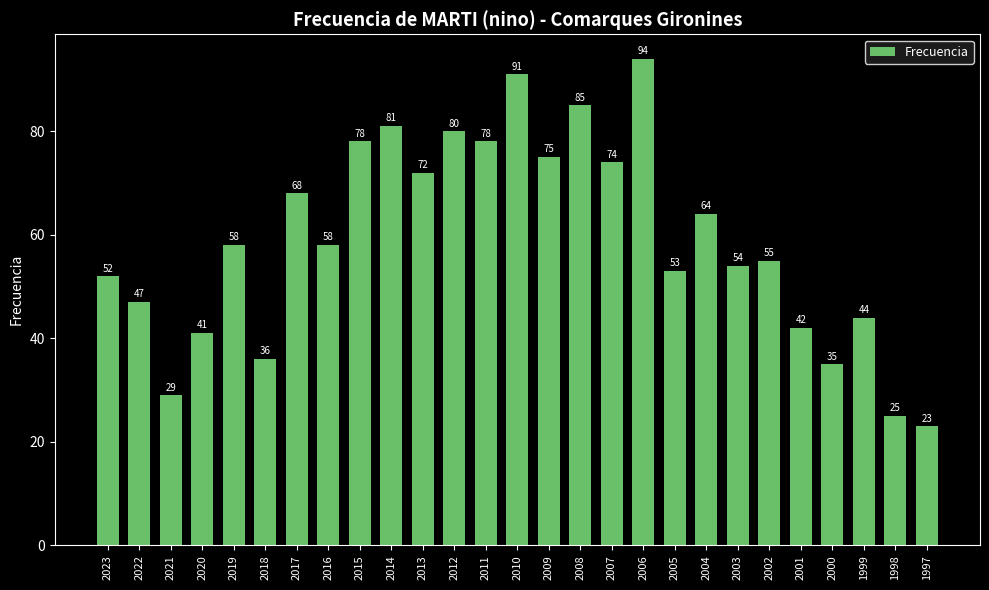

The value at 1998 is 25. True or false?

True